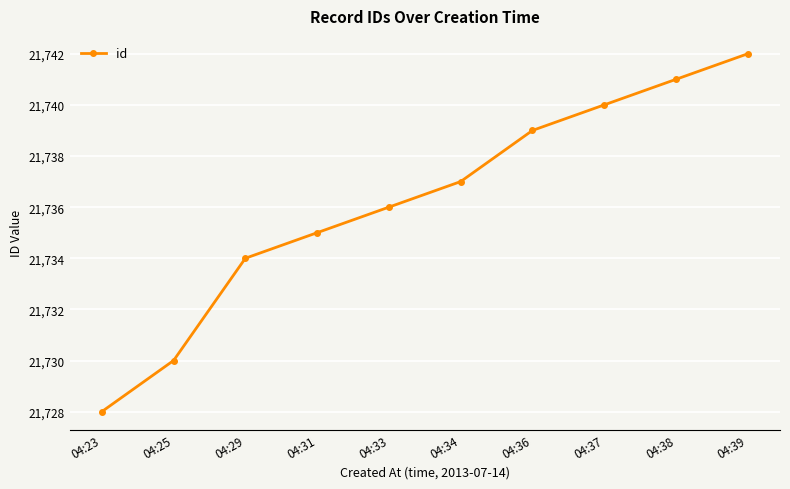

What is the smallest value displayed?

21728